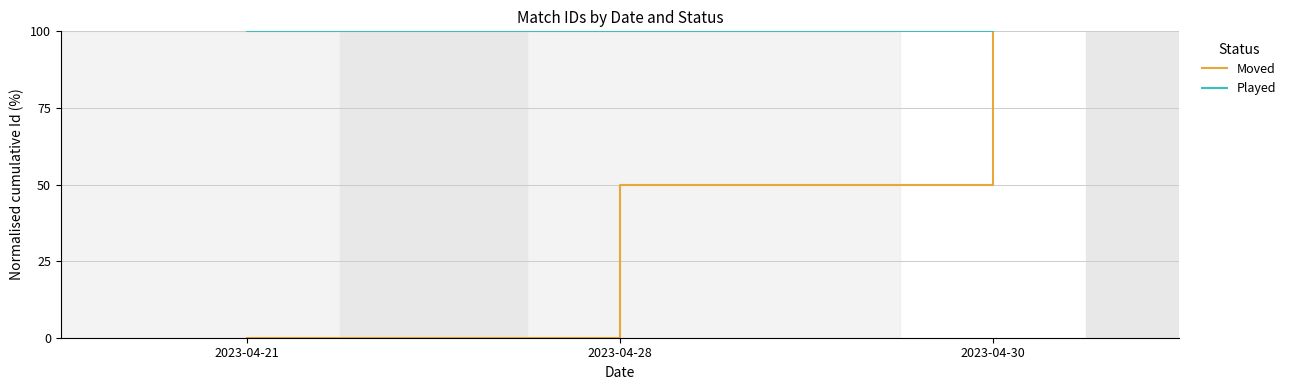

What is the sum of the Moved values at 2023-04-21 and 2023-04-30?

100